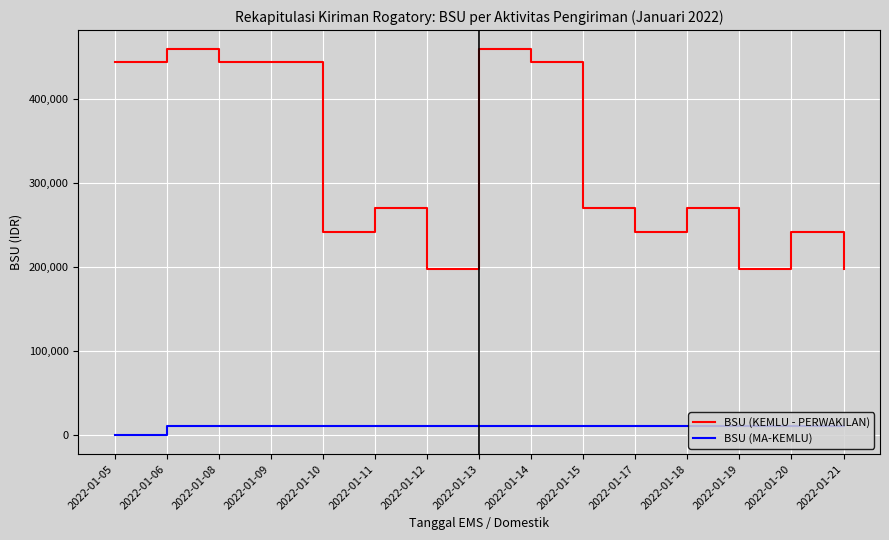

How many lines are shown in the chart?

2